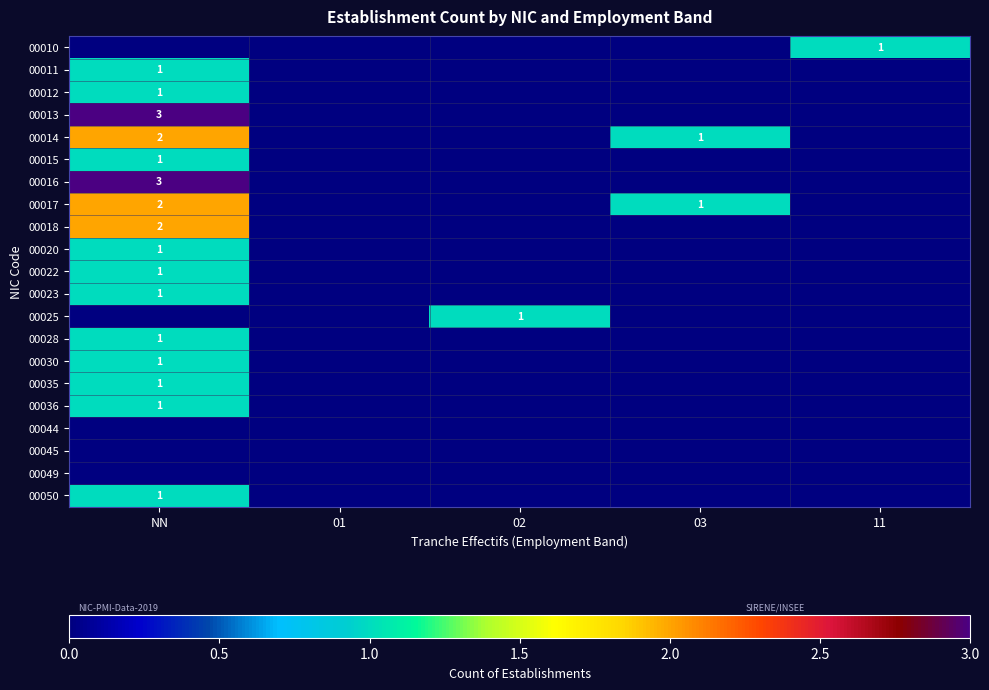

The 00020 series shows 2 at NN. True or false?

False